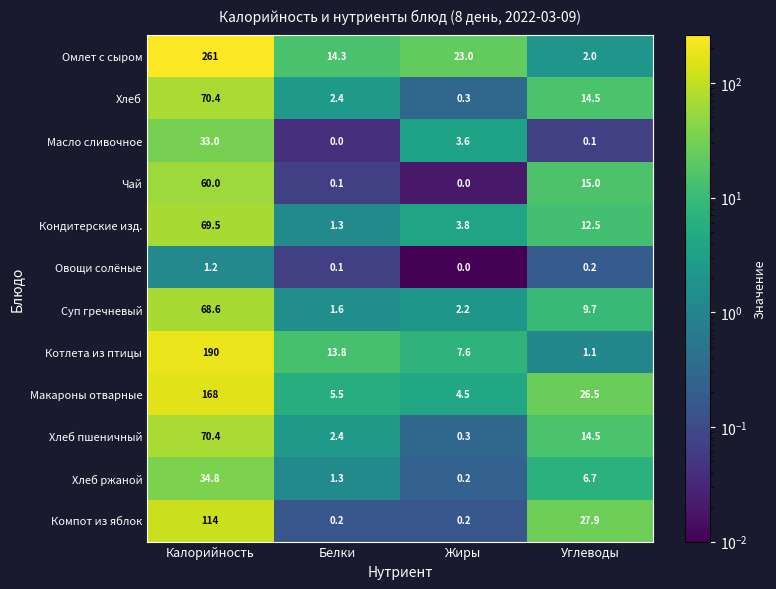

At which category is the sum across all series the highest?

Калорийность